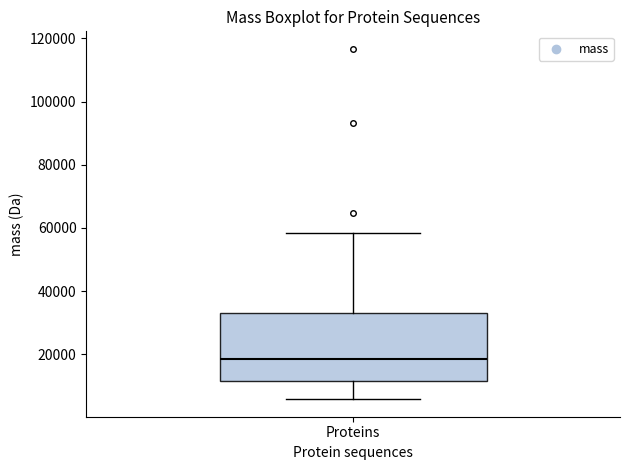

Where is the upper edge of the box for Proteins on the y-axis? The values are not printed on the chart, so give them approximately, as read against the axis.

32000